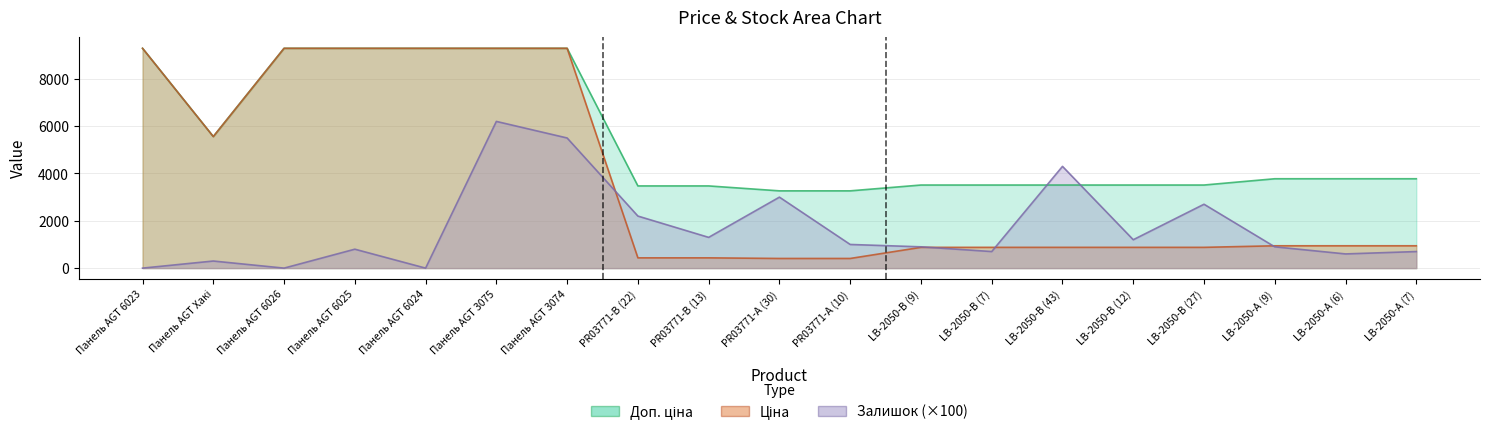

What position from the right is Панель AGT 6024?

15